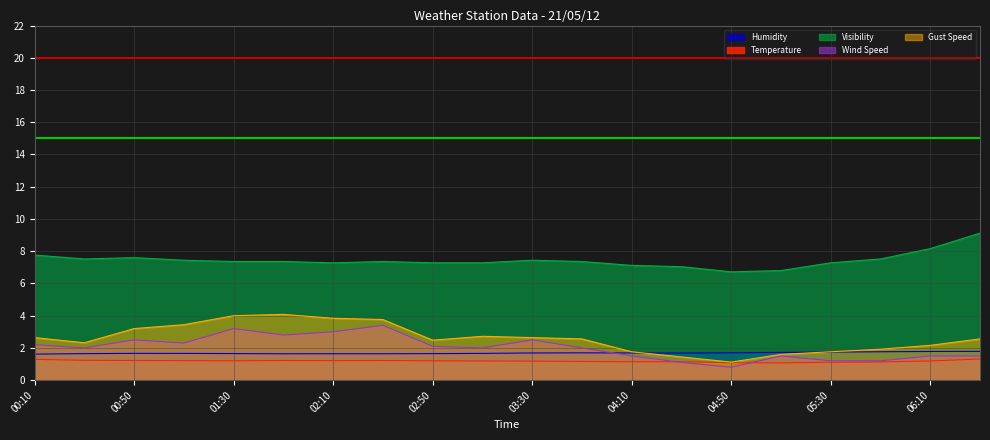

True or false: Wind Speed and Visibility intersect in this chart.

False